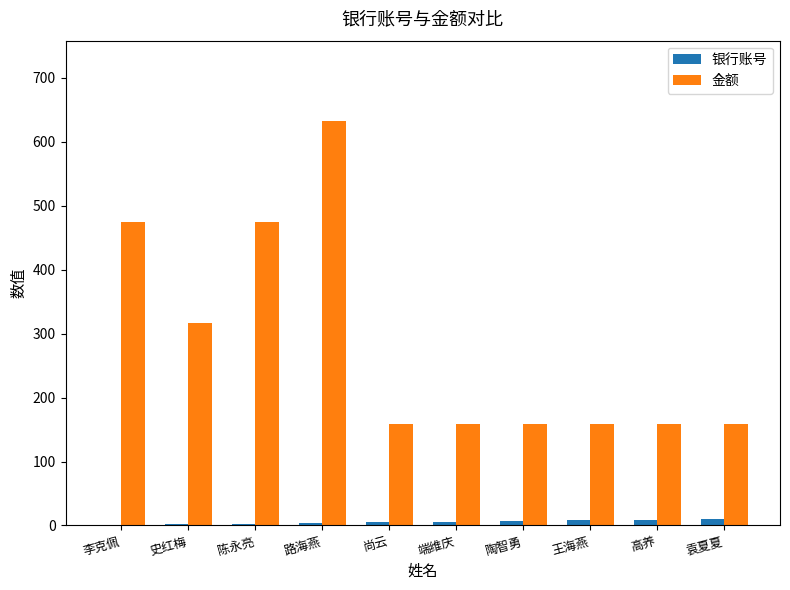

Is the value of 金额 at 李克佩 greater than the value of 银行账号 at 陶智勇?

Yes